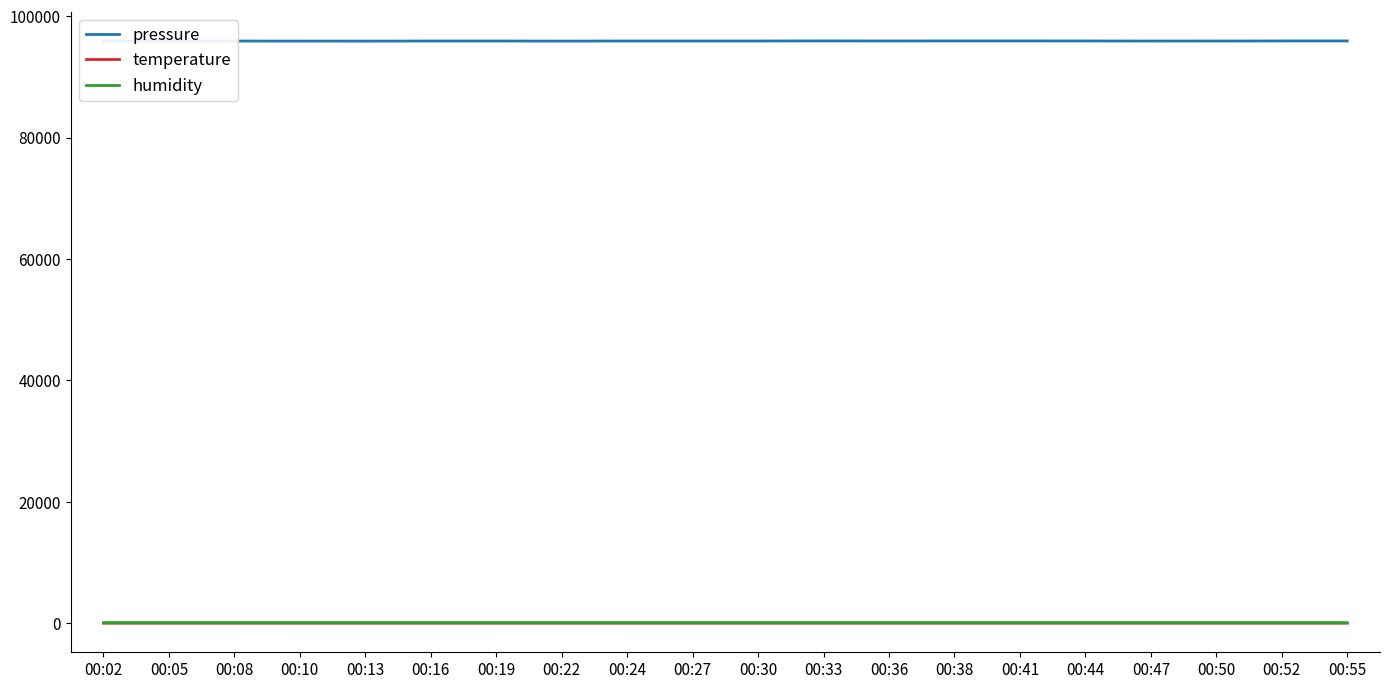

True or false: pressure and humidity intersect in this chart.

False